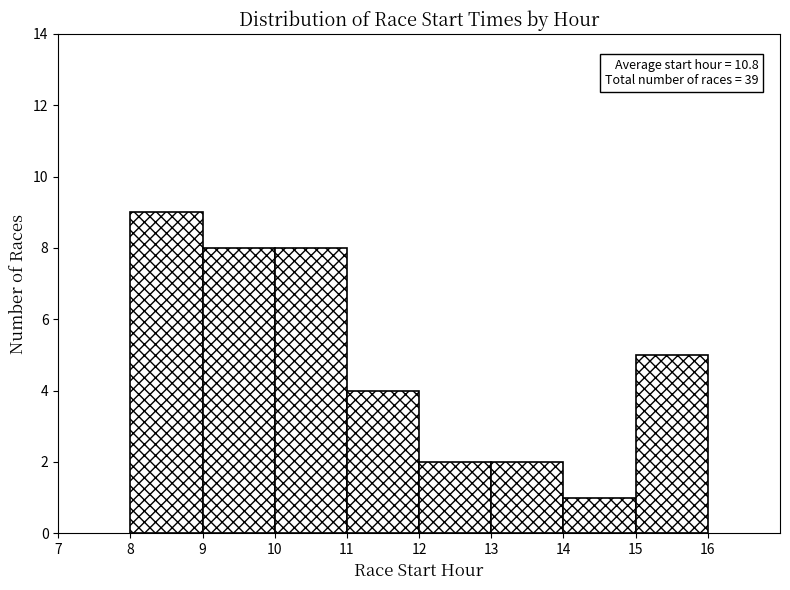

Over which range of the x-axis is the bar tallest?

8 to 9